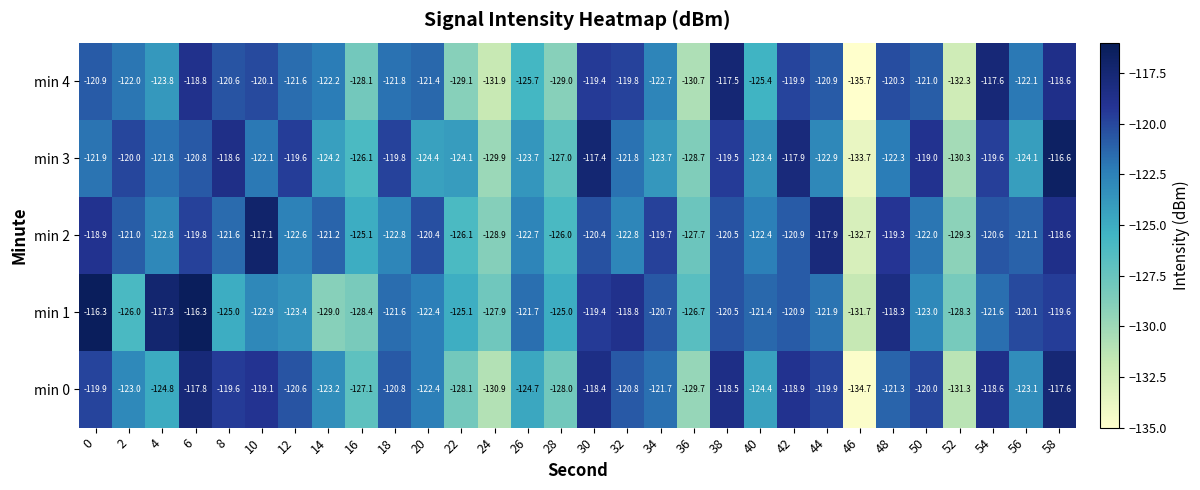

True or false: min 4 has a value of -122.0 at 2.

True